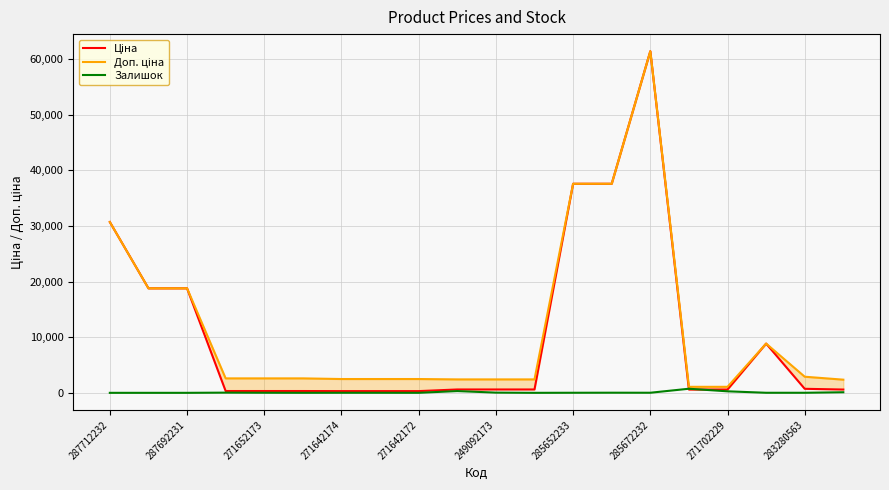

In Залишок, how many points are lower than both neighbors (excluding endpoints)?

4